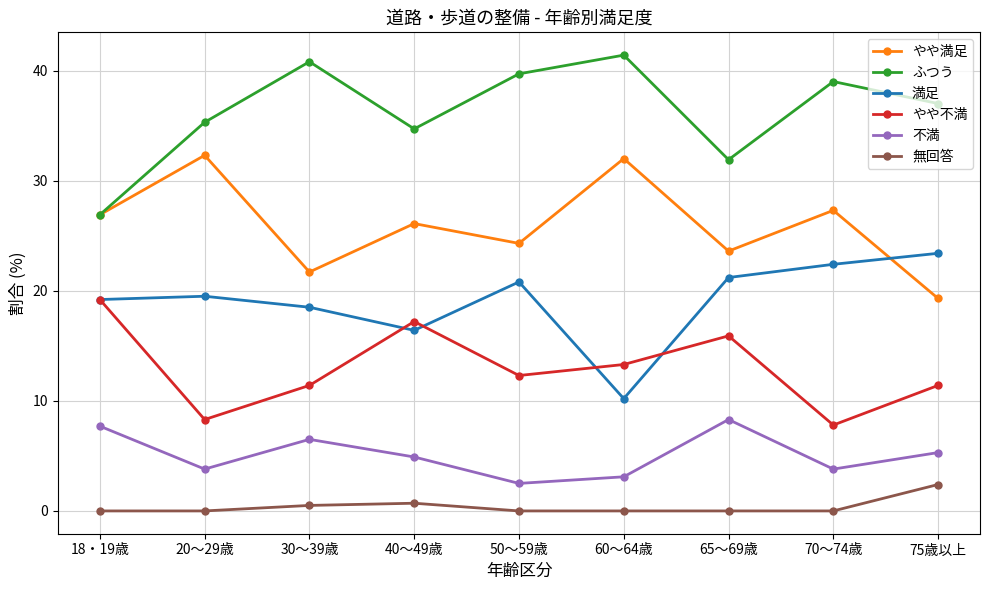

Reading left to right, transcribe all the data shown in this chart.

やや満足: 18・19歳=26.9	20～29歳=32.3	30～39歳=21.7	40～49歳=26.1	50～59歳=24.3	60～64歳=32.0	65～69歳=23.6	70～74歳=27.3	75歳以上=19.3
ふつう: 18・19歳=26.9	20～29歳=35.3	30～39歳=40.8	40～49歳=34.7	50～59歳=39.7	60～64歳=41.4	65～69歳=31.9	70～74歳=39.0	75歳以上=37.0
満足: 18・19歳=19.2	20～29歳=19.5	30～39歳=18.5	40～49歳=16.4	50～59歳=20.8	60～64歳=10.2	65～69歳=21.2	70～74歳=22.4	75歳以上=23.4
やや不満: 18・19歳=19.2	20～29歳=8.3	30～39歳=11.4	40～49歳=17.2	50～59歳=12.3	60～64歳=13.3	65～69歳=15.9	70～74歳=7.8	75歳以上=11.4
不満: 18・19歳=7.7	20～29歳=3.8	30～39歳=6.5	40～49歳=4.9	50～59歳=2.5	60～64歳=3.1	65～69歳=8.3	70～74歳=3.8	75歳以上=5.3
無回答: 18・19歳=0.0	20～29歳=0.0	30～39歳=0.5	40～49歳=0.7	50～59歳=0.0	60～64歳=0.0	65～69歳=0.0	70～74歳=0.0	75歳以上=2.4